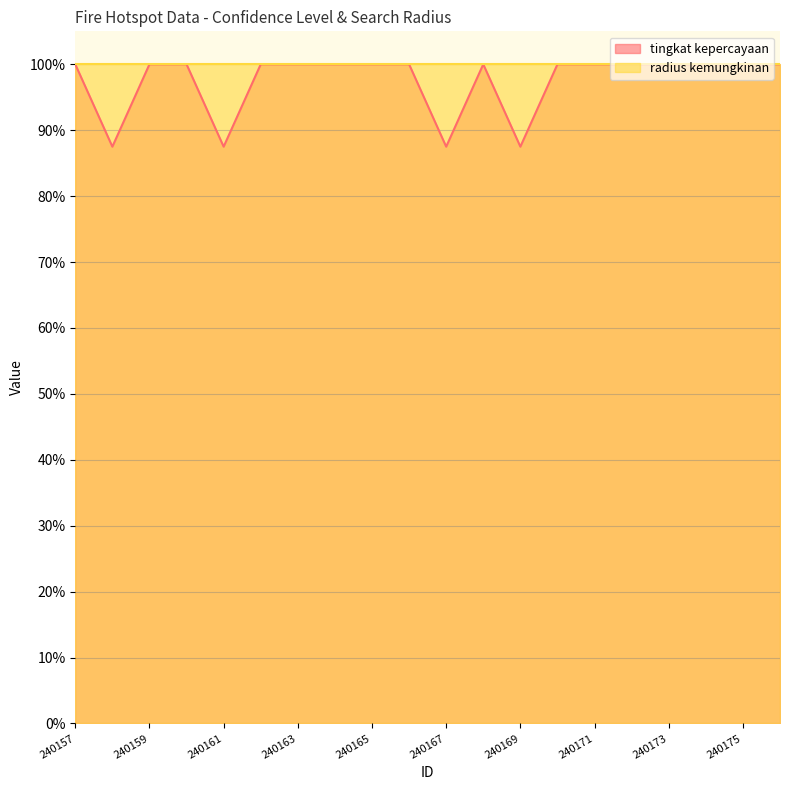

Between 240164 and 240169, which is larger?

240164